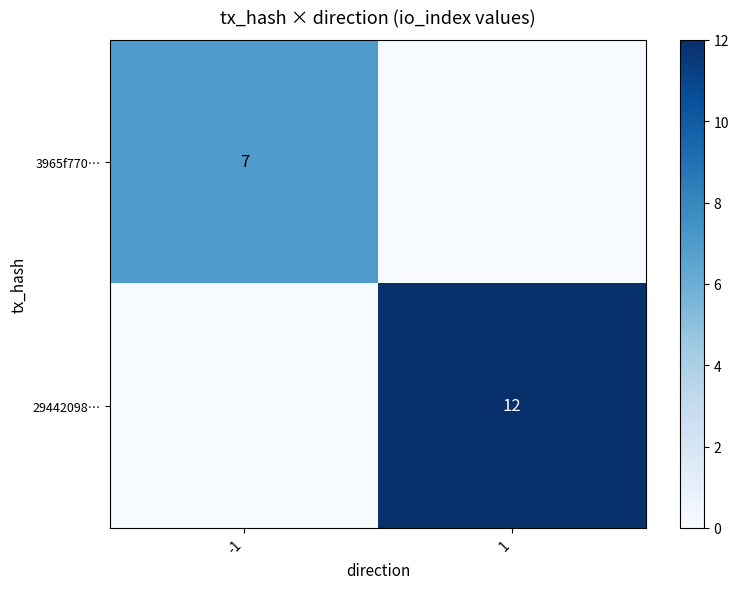

The 29442098… series shows 12 at 1. True or false?

True